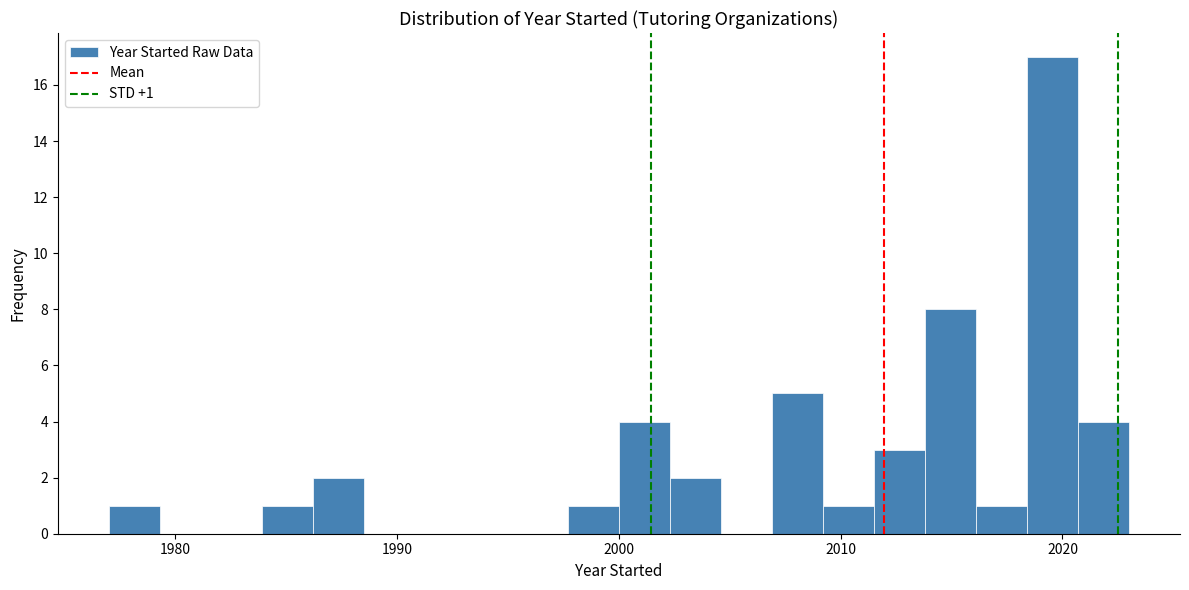

Around what value on the x-axis is the tallest bar? Give the approximate position of its centre, as read against the axis.

2020